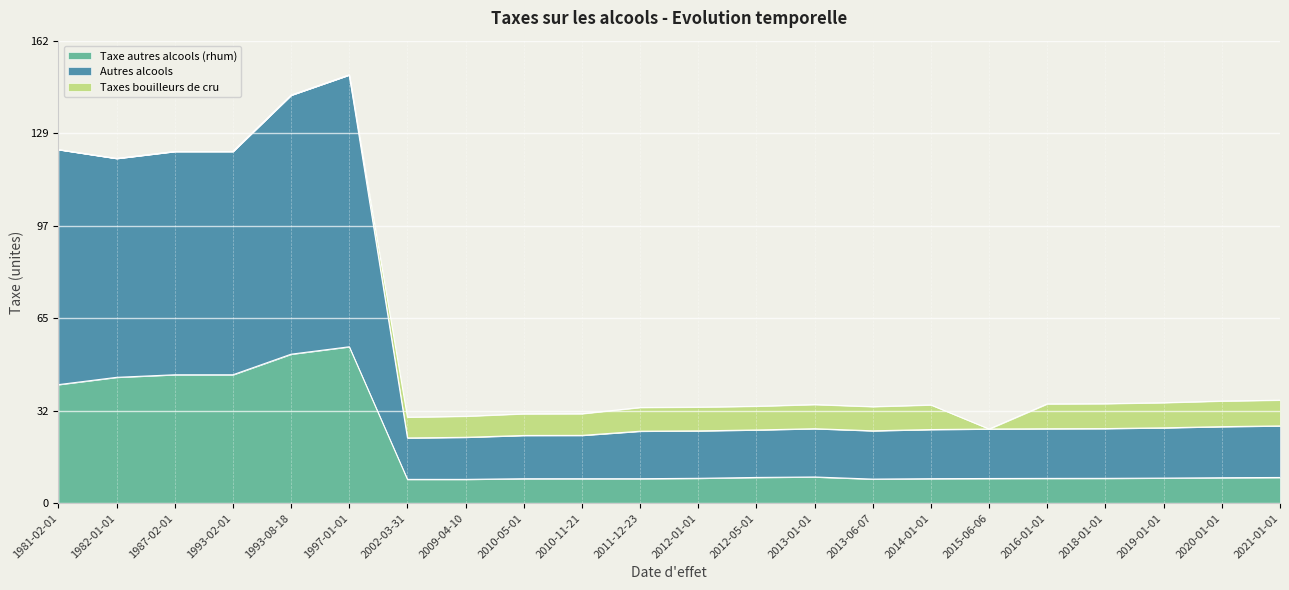

List the labels in order of Autres alcools value, largest first.

1997-01-01, 1993-08-18, 1981-02-01, 1987-02-01, 1993-02-01, 1982-01-01, 2021-01-01, 2020-01-01, 2019-01-01, 2018-01-01, 2013-01-01, 2016-01-01, 2015-06-06, 2014-01-01, 2012-05-01, 2013-06-07, 2012-01-01, 2011-12-23, 2010-11-21, 2010-05-01, 2009-04-10, 2002-03-31